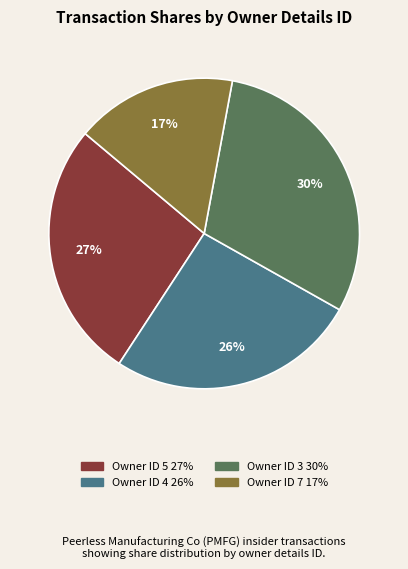

Count the number of slices in the pie.

4